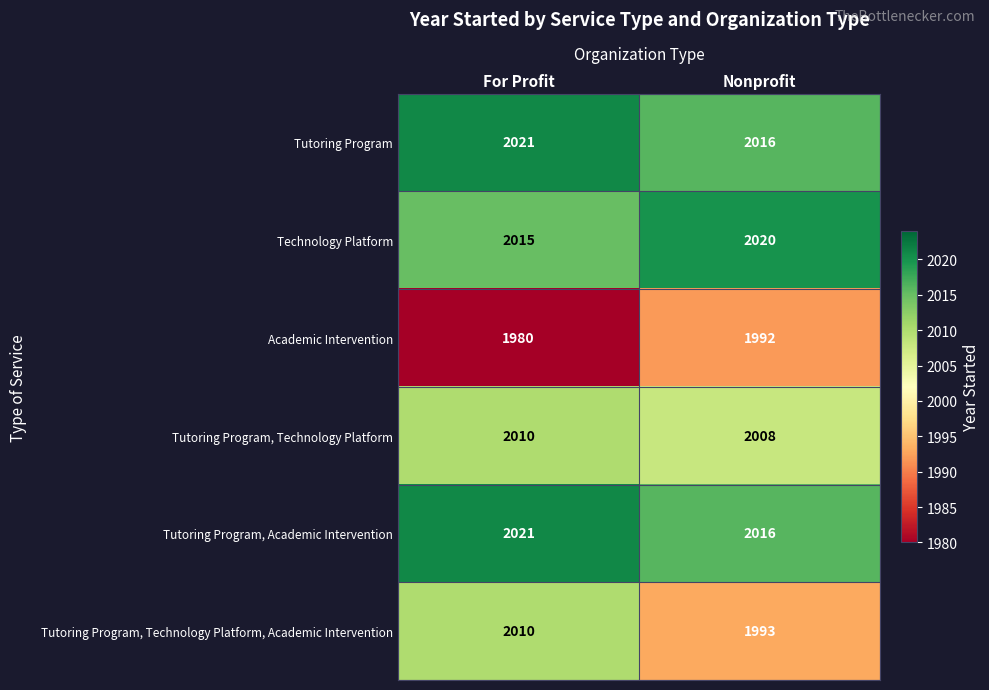

The Tutoring Program, Technology Platform series shows 2008 at Nonprofit. True or false?

True